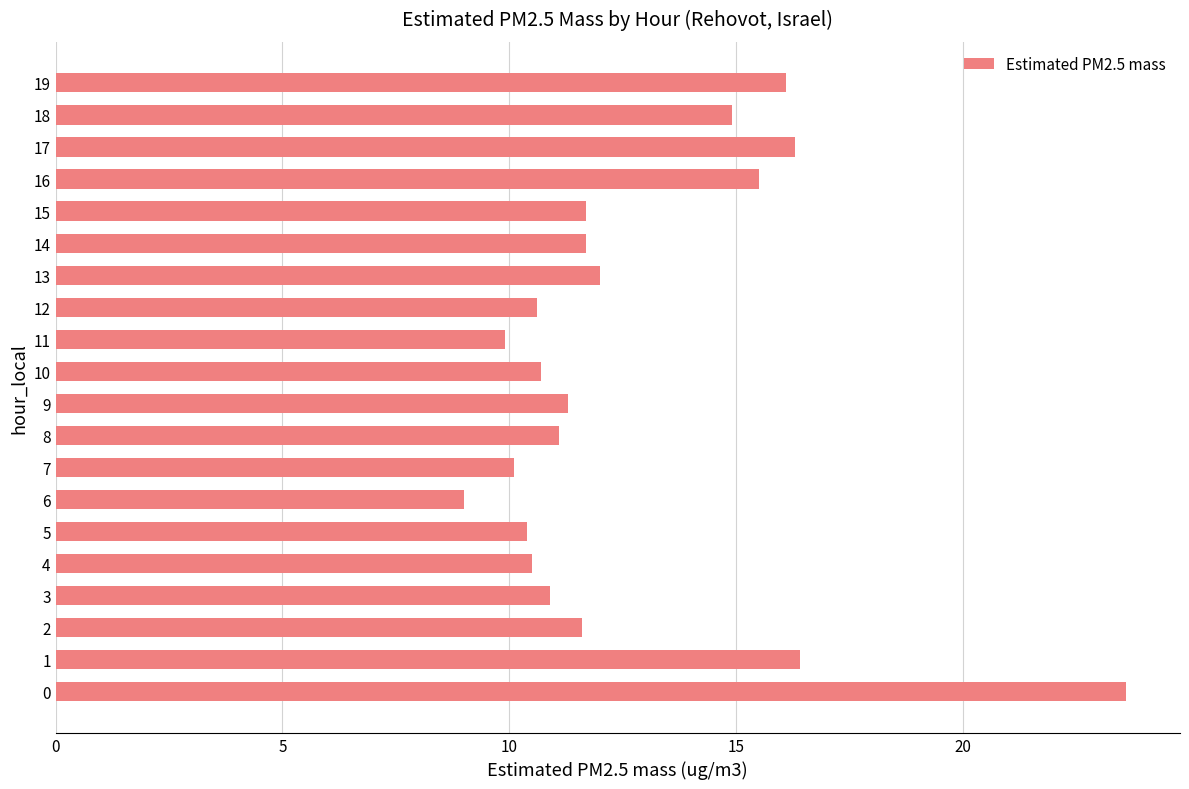

What is the average value?

12.7